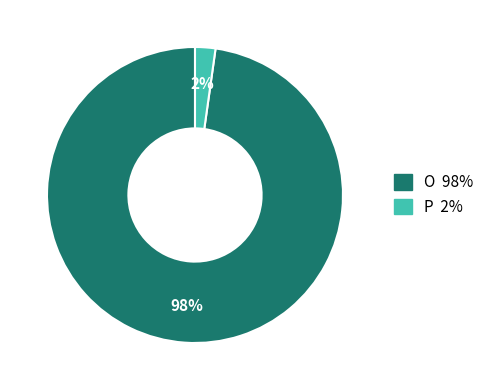

Which has a higher value, P or O?

O